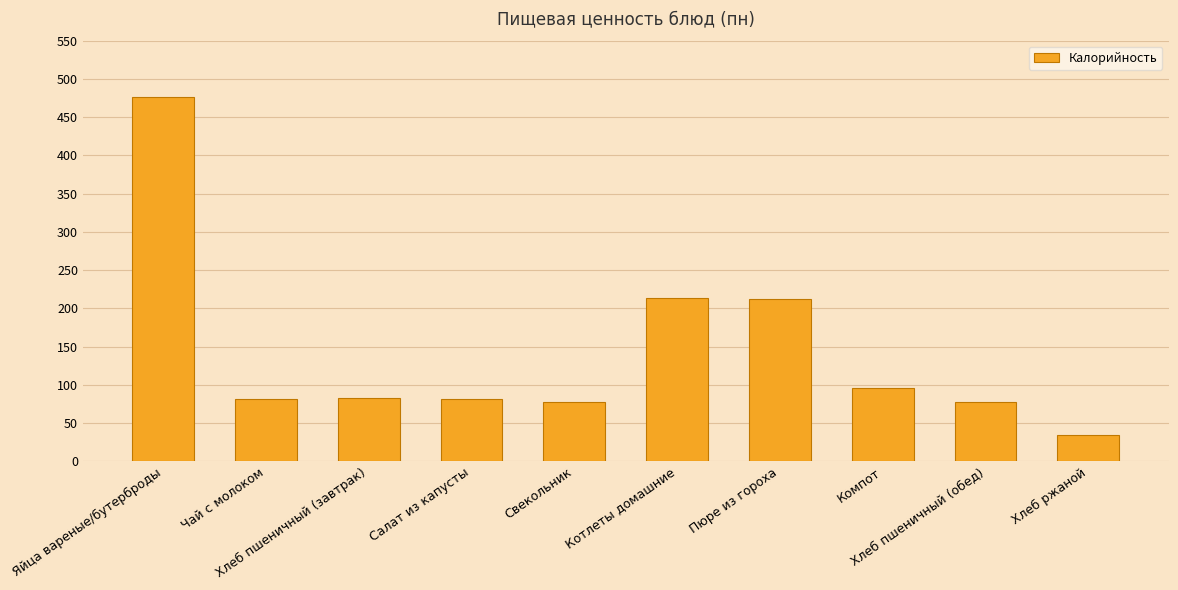

What is the ratio of the value at Хлеб пшеничный (завтрак) to the value at Компот?

0.9